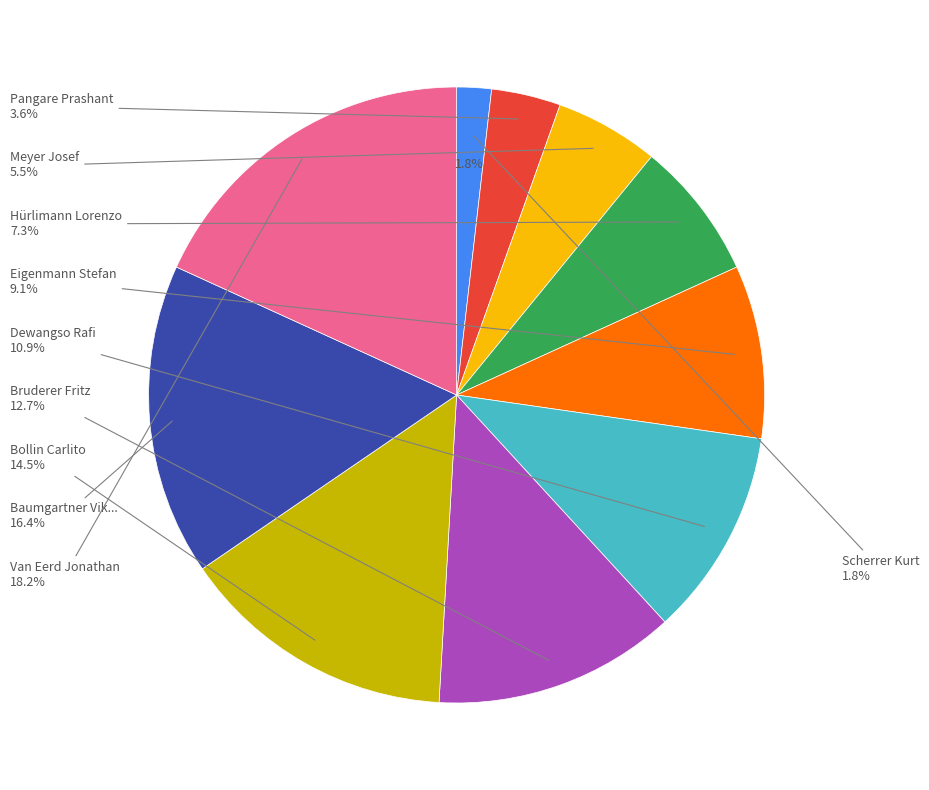

How much of the chart is everything except Bollin Carlito?

85.5%